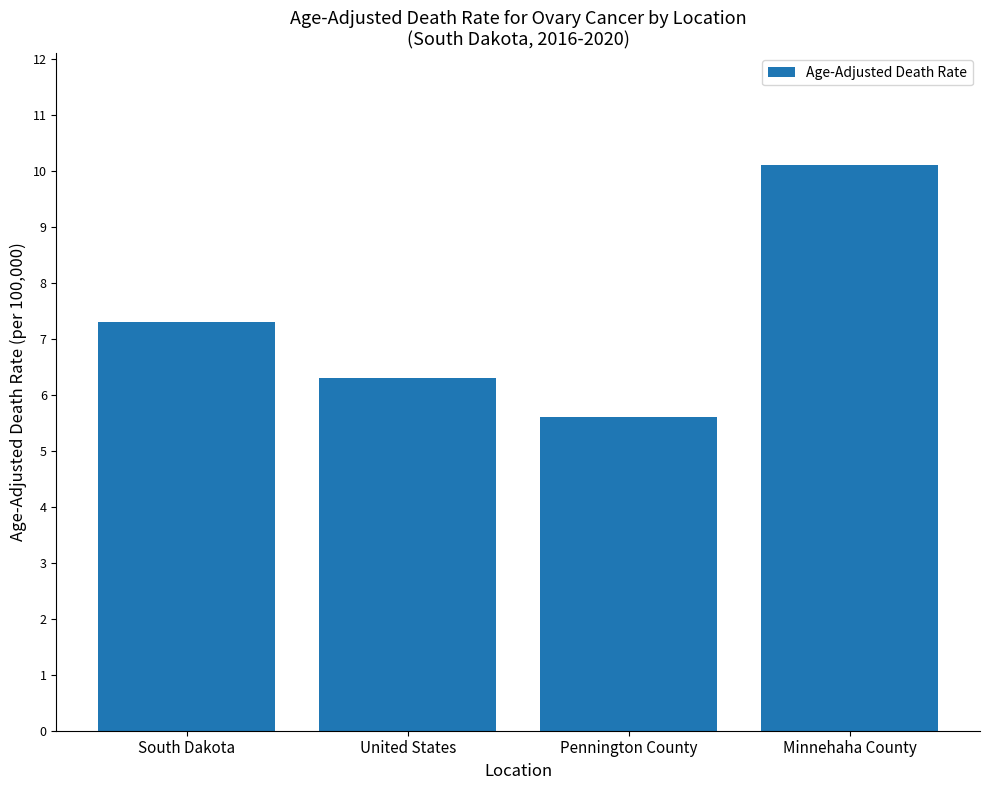

How many distinct data groups are displayed?

1